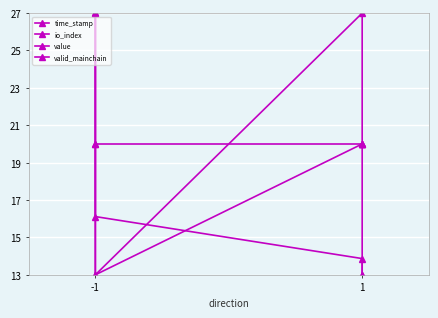

True or false: valid_mainchain has a value of 20.0 at -1.

True